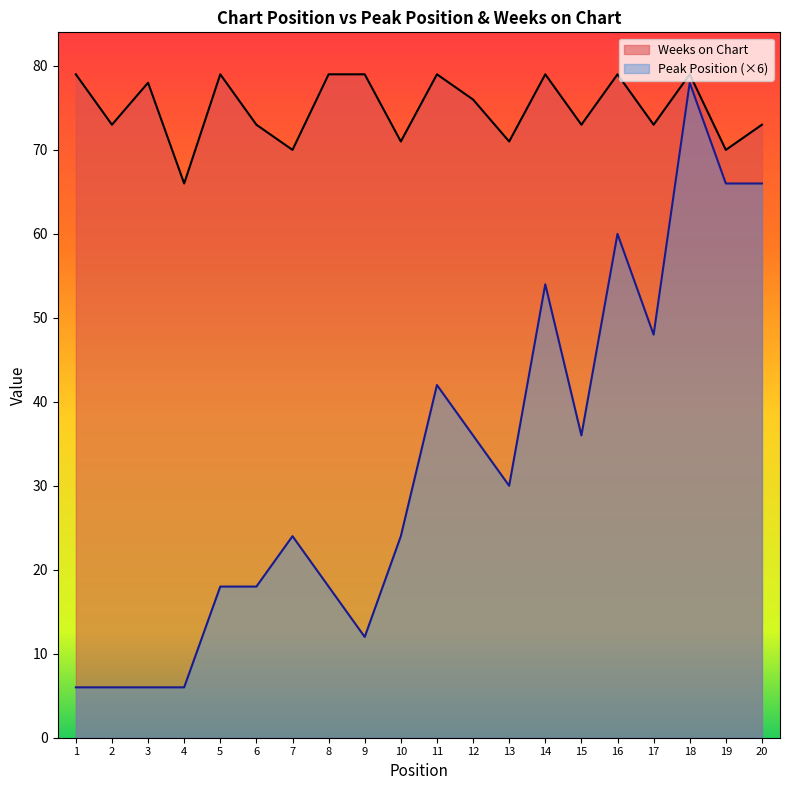

At which category does the chart reach its minimum across all series?

1